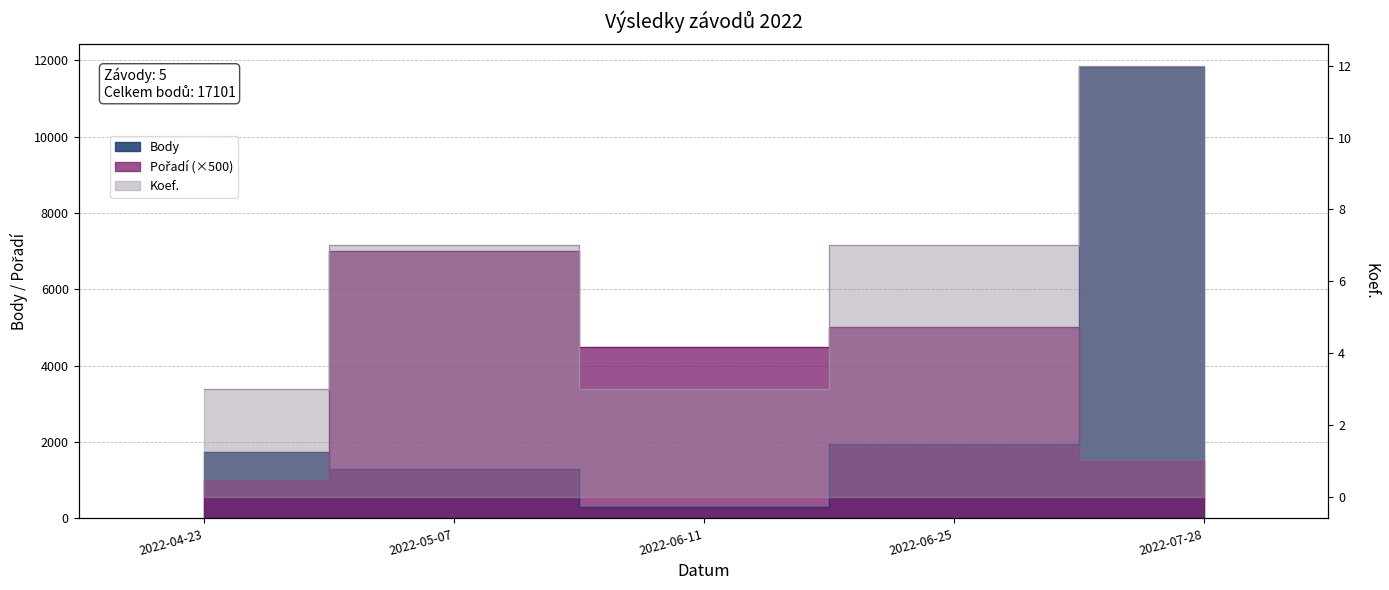

Where is the first local maximum for Pořadí?

2022-05-07